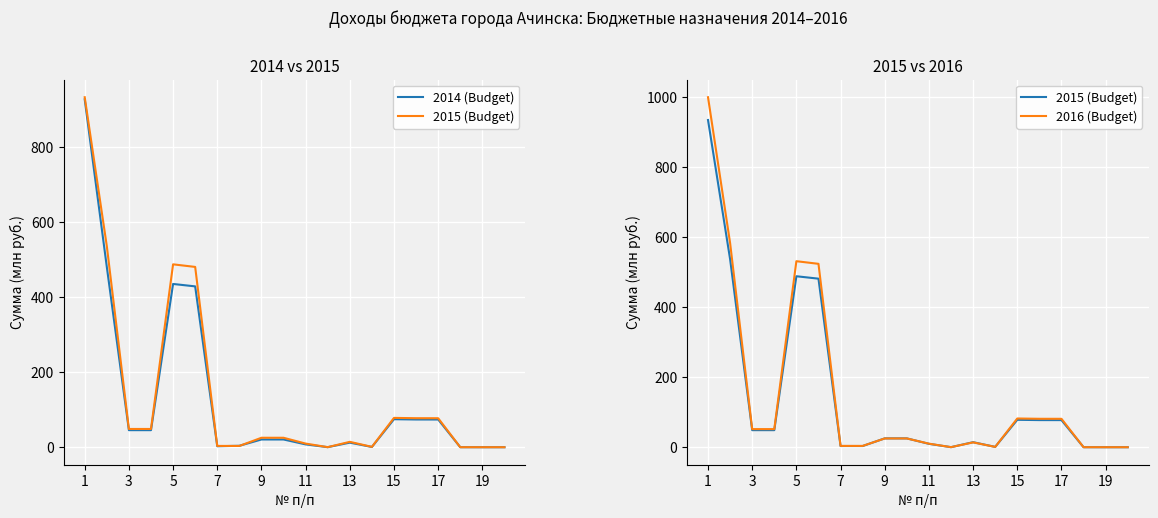

What are all the series names shown in the legend?

2014 (Budget), 2015 (Budget), 2016 (Budget)